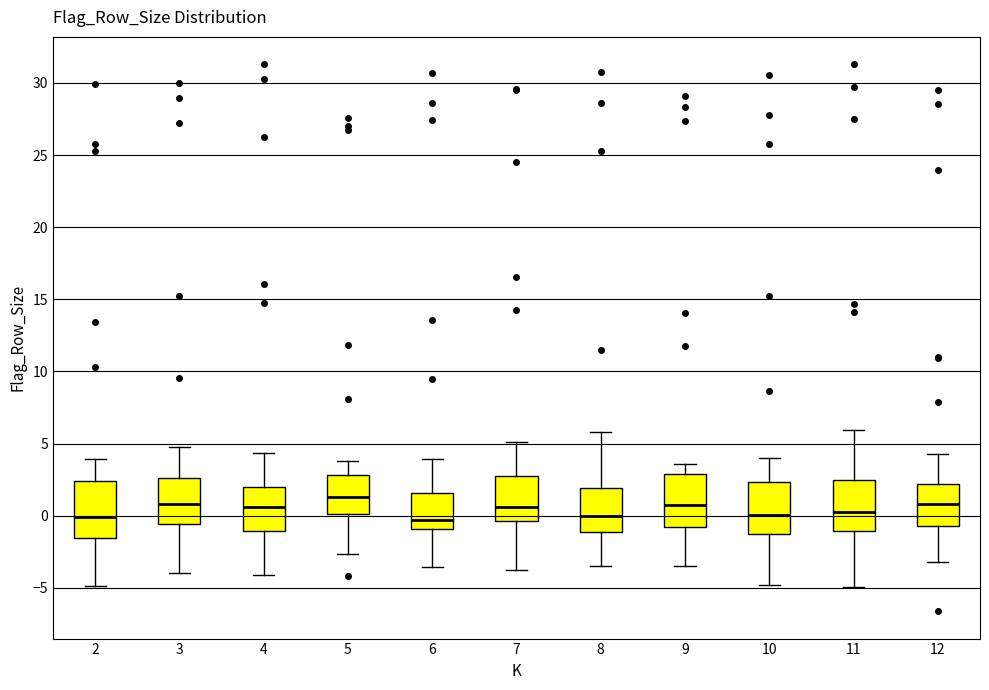

Reading left to right, transcribe this box plot: for each box, give where its median line is, the range the box spans, and where its two whiskers end, as read against the y-axis. The values are not printed on the chart, so give them approximately, as read against the axis.

2: median 0.0, box -1.5 to 2.5, whiskers -5.0 to 4.0
3: median 1.0, box -0.5 to 2.5, whiskers -4.0 to 5.0
4: median 0.5, box -1.0 to 2.0, whiskers -4.0 to 4.5
5: median 1.5, box 0.0 to 3.0, whiskers -2.5 to 4.0
6: median -0.5, box -1.0 to 1.5, whiskers -3.5 to 4.0
7: median 0.5, box -0.5 to 3.0, whiskers -3.5 to 5.0
8: median 0.0, box -1.0 to 2.0, whiskers -3.5 to 6.0
9: median 0.5, box -1.0 to 3.0, whiskers -3.5 to 3.5
10: median 0.0, box -1.5 to 2.5, whiskers -5.0 to 4.0
11: median 0.5, box -1.0 to 2.5, whiskers -5.0 to 6.0
12: median 1.0, box -0.5 to 2.0, whiskers -3.0 to 4.5